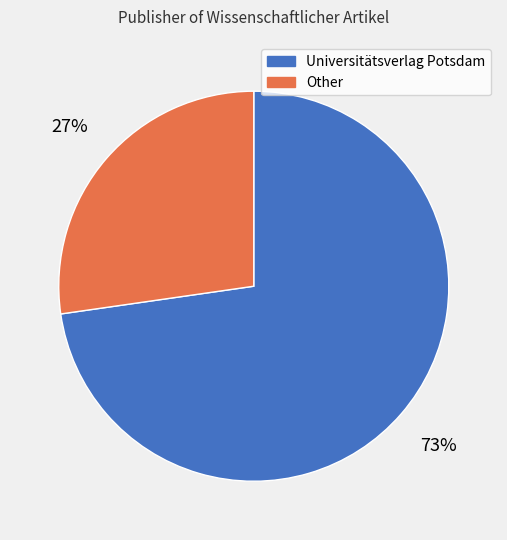

Is there a majority slice in this chart?

Yes